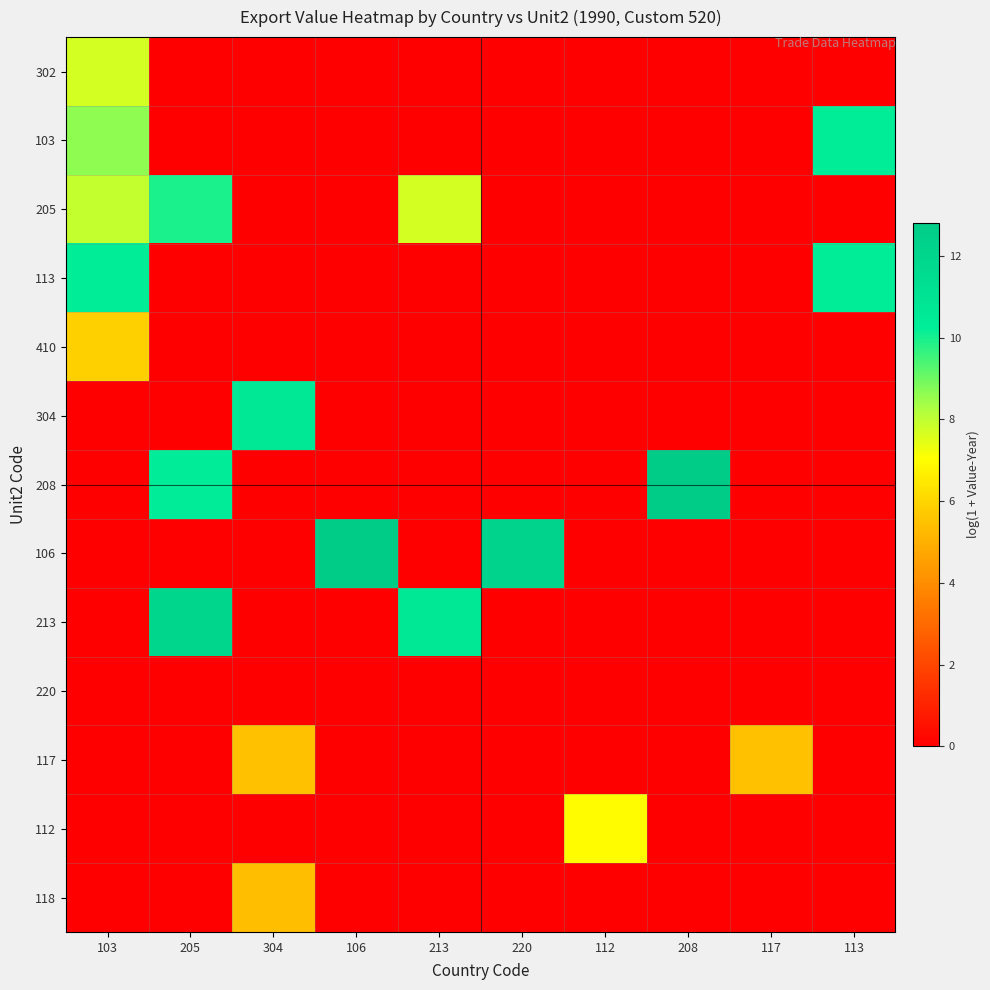

Which series has the widest spread of values?

106